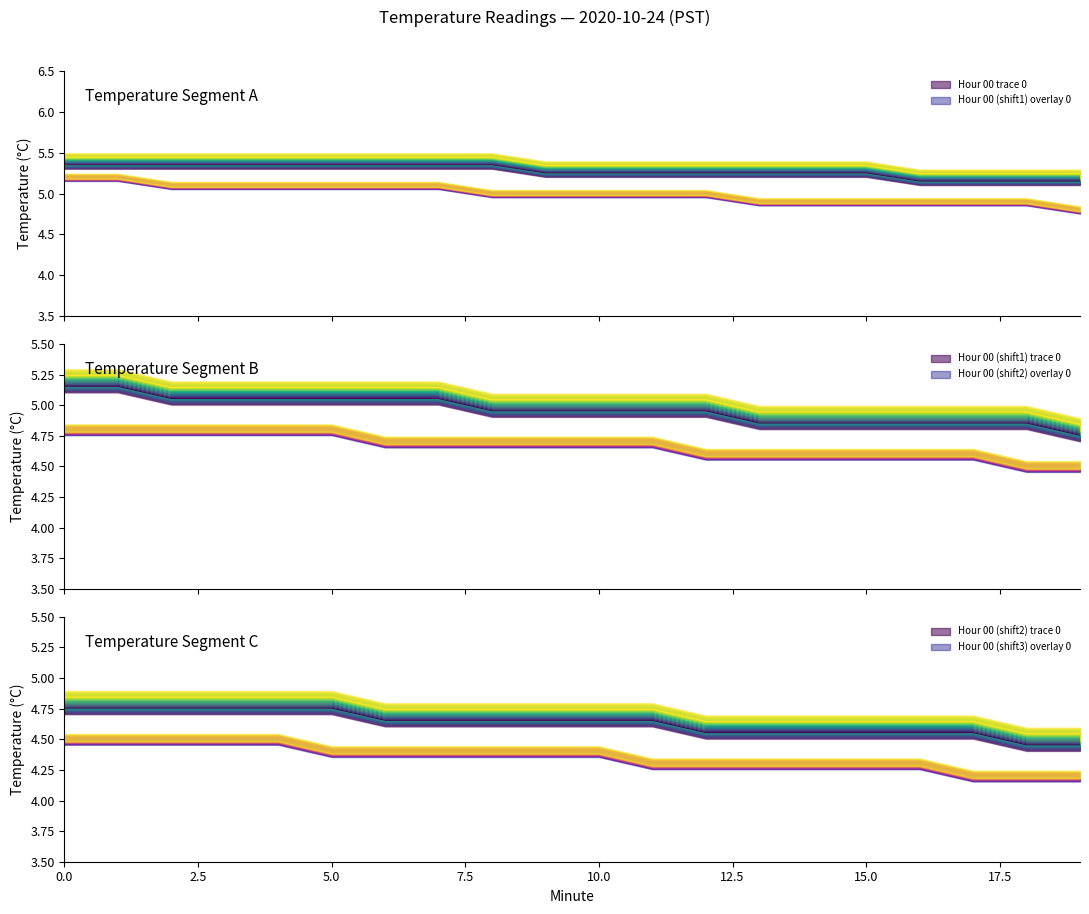

What is the difference between the Hour 00 (shift1) values at 12 and 17?

0.1